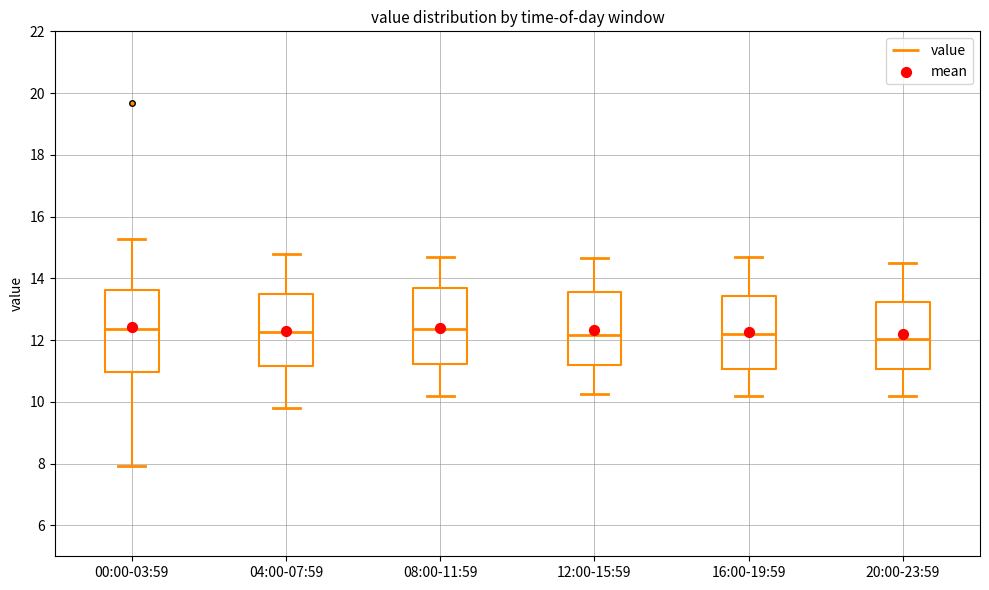

Reading left to right, transcribe this box plot: for each box, give where its median line is, the range the box spans, and where its two whiskers end, as read against the y-axis. The values are not printed on the chart, so give them approximately, as read against the axis.

00:00-03:59: median 12.4, box 11.0 to 13.6, whiskers 8.0 to 15.2
04:00-07:59: median 12.2, box 11.2 to 13.4, whiskers 9.8 to 14.8
08:00-11:59: median 12.4, box 11.2 to 13.6, whiskers 10.2 to 14.8
12:00-15:59: median 12.2, box 11.2 to 13.6, whiskers 10.2 to 14.6
16:00-19:59: median 12.2, box 11.0 to 13.4, whiskers 10.2 to 14.8
20:00-23:59: median 12.0, box 11.0 to 13.2, whiskers 10.2 to 14.6